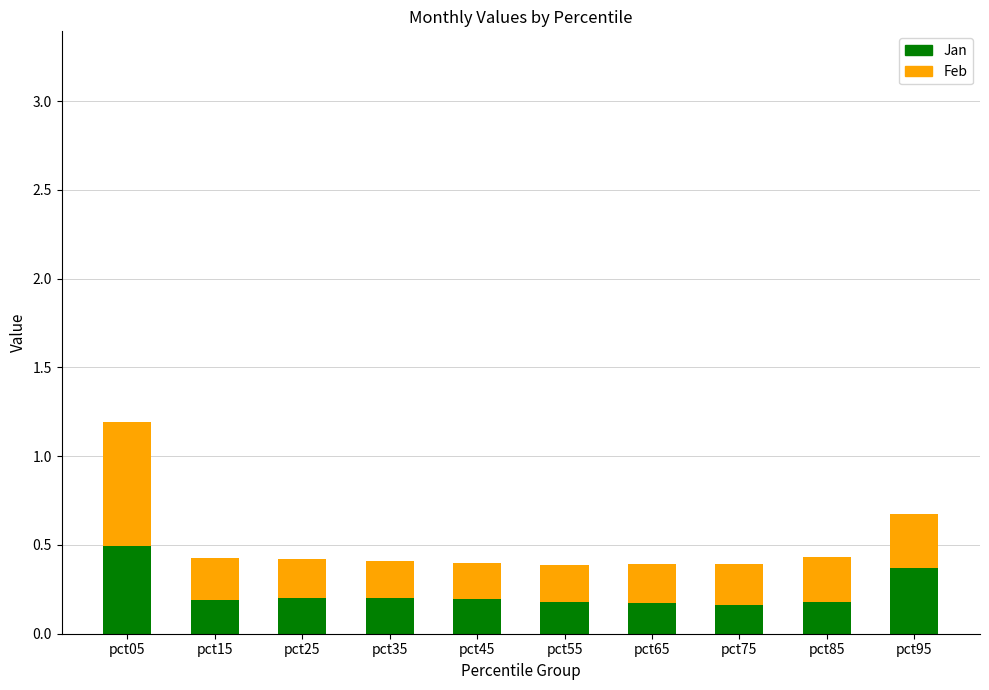

Are the bars horizontal?

No